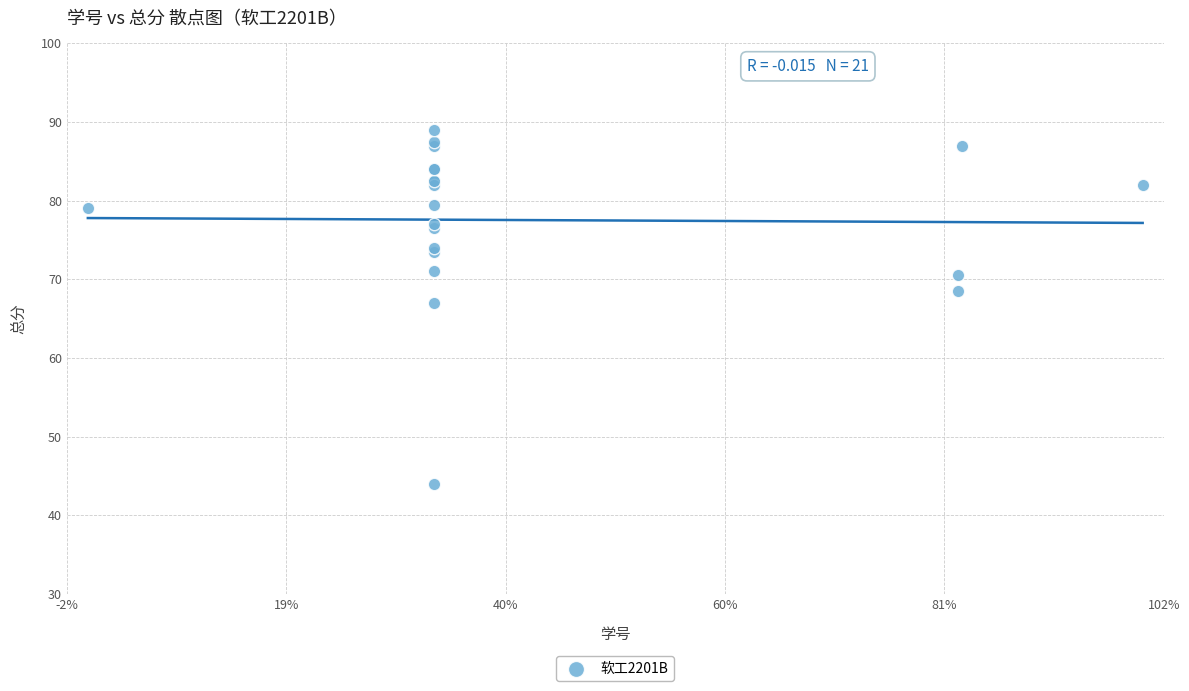

What Y value in the scatter plot is closest to 66?

67.0